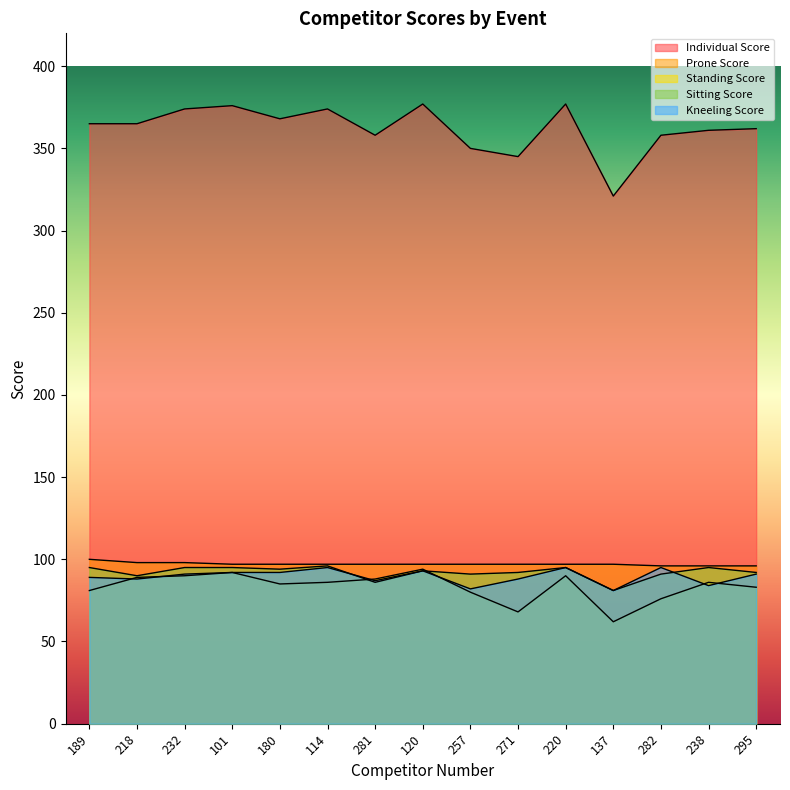

The value of Standing Score at 101 is 92. True or false?

True